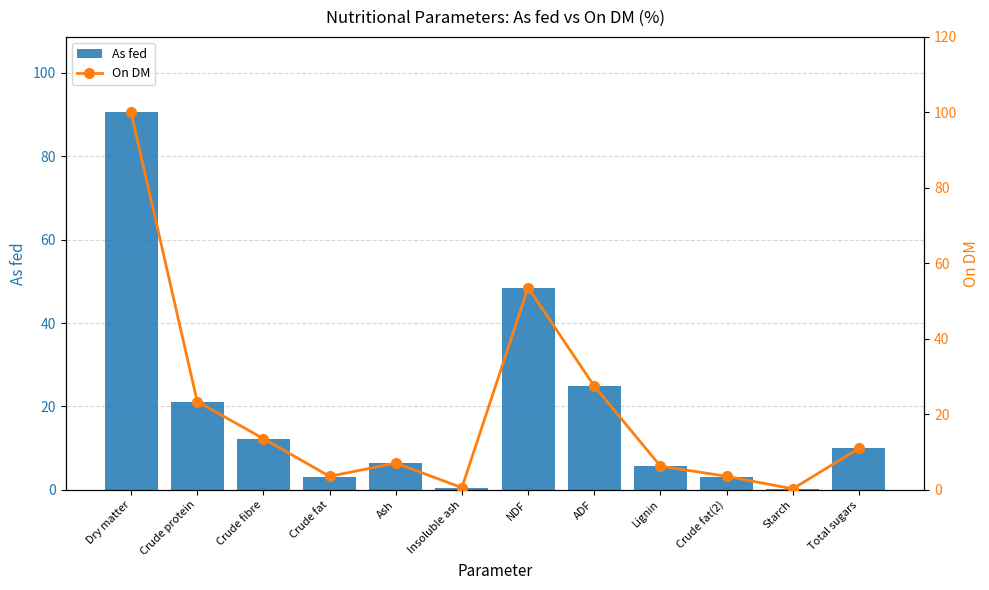

What is the smallest value displayed?

0.3